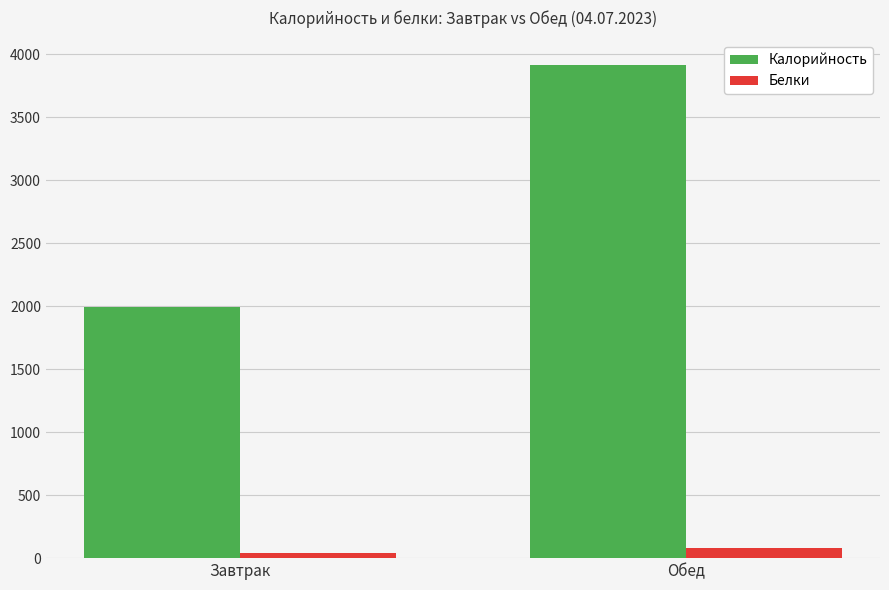

How many distinct data groups are displayed?

2